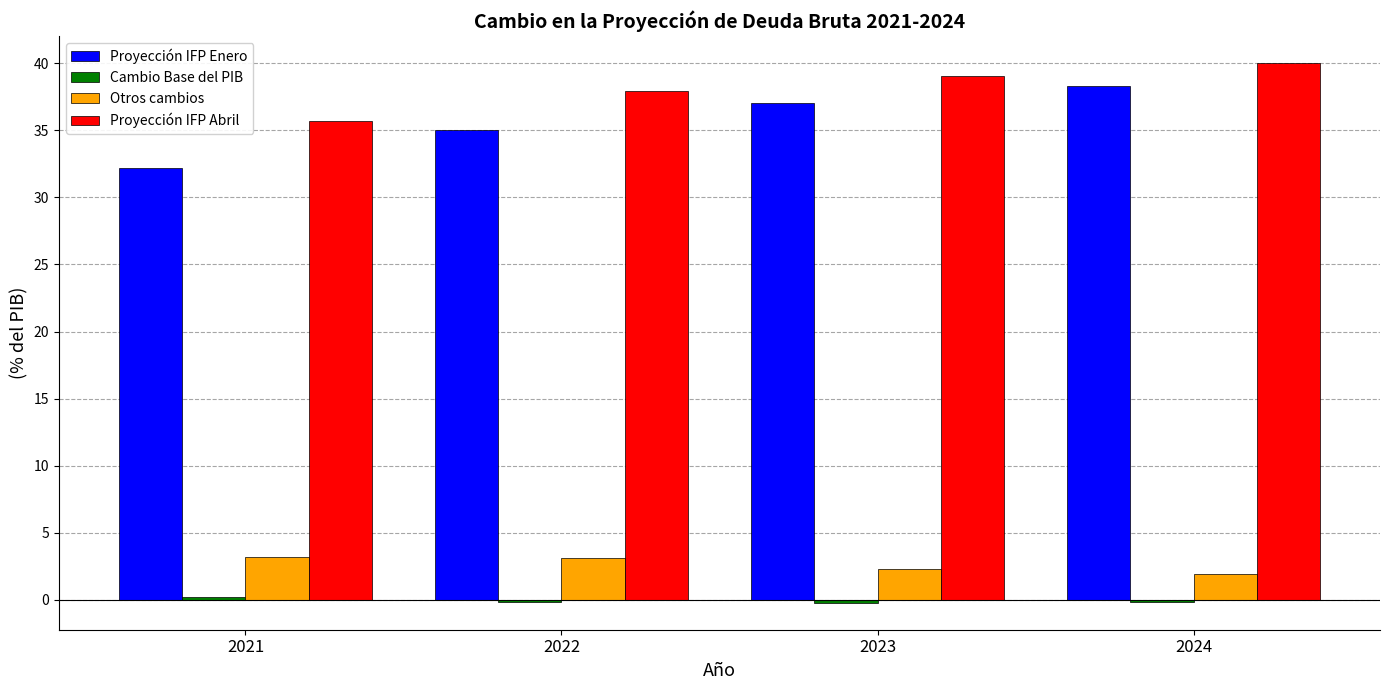

What is the value of the Proyección IFP Enero bar at the 4th from the left?

38.3